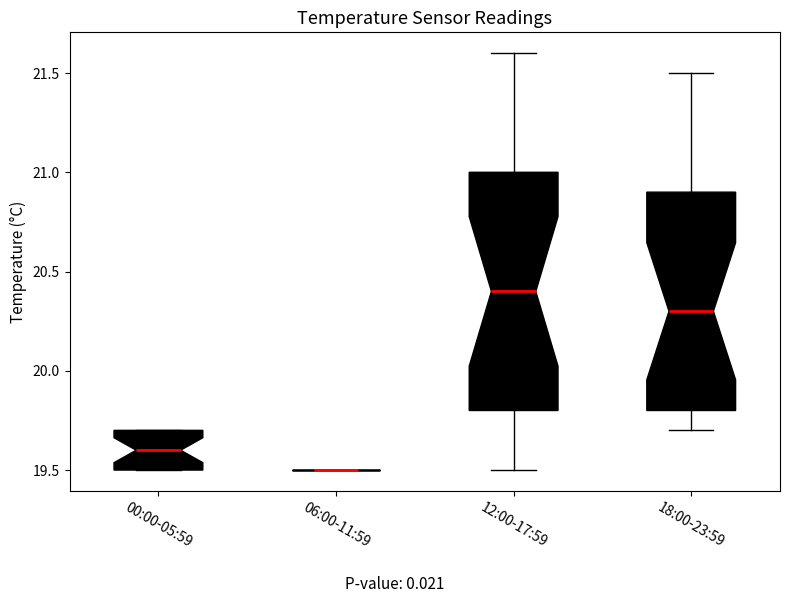

Reading left to right, transcribe this box plot: for each box, give where its median line is, the range the box spans, and where its two whiskers end, as read against the y-axis. The values are not printed on the chart, so give them approximately, as read against the axis.

00:00-05:59: median 19.6, box 19.5 to 19.7, whiskers 19.5 to 19.7
06:00-11:59: box collapsed to a line at 19.5, whiskers 19.5 to 19.5
12:00-17:59: median 20.4, box 19.8 to 21.0, whiskers 19.5 to 21.6
18:00-23:59: median 20.3, box 19.8 to 20.9, whiskers 19.7 to 21.5